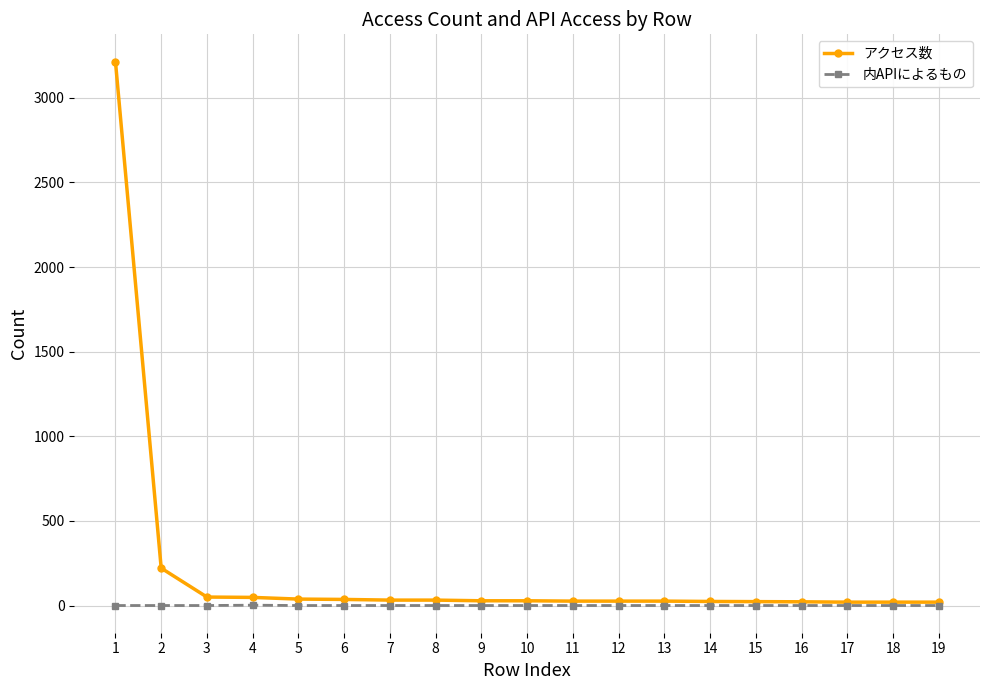

At 4, list the series in order from smallest to largest.

内APIによるもの, アクセス数